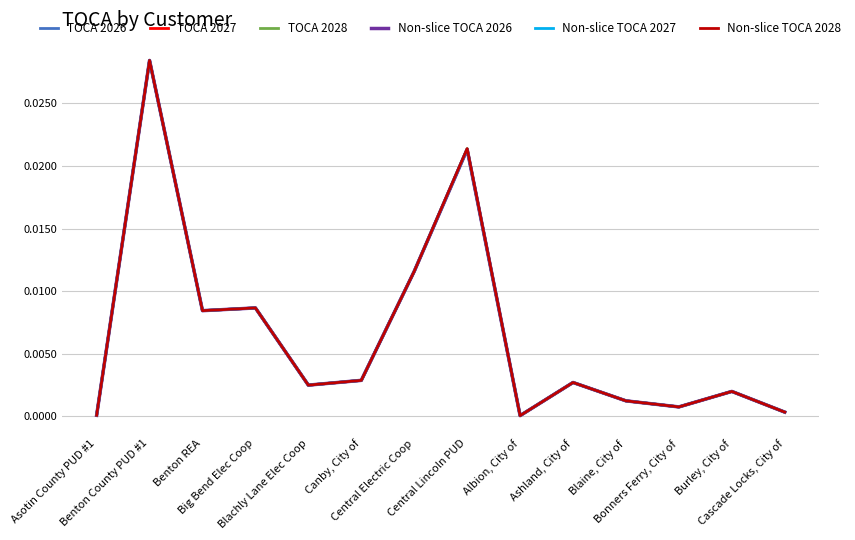

Does the chart have visible grid lines?

Yes